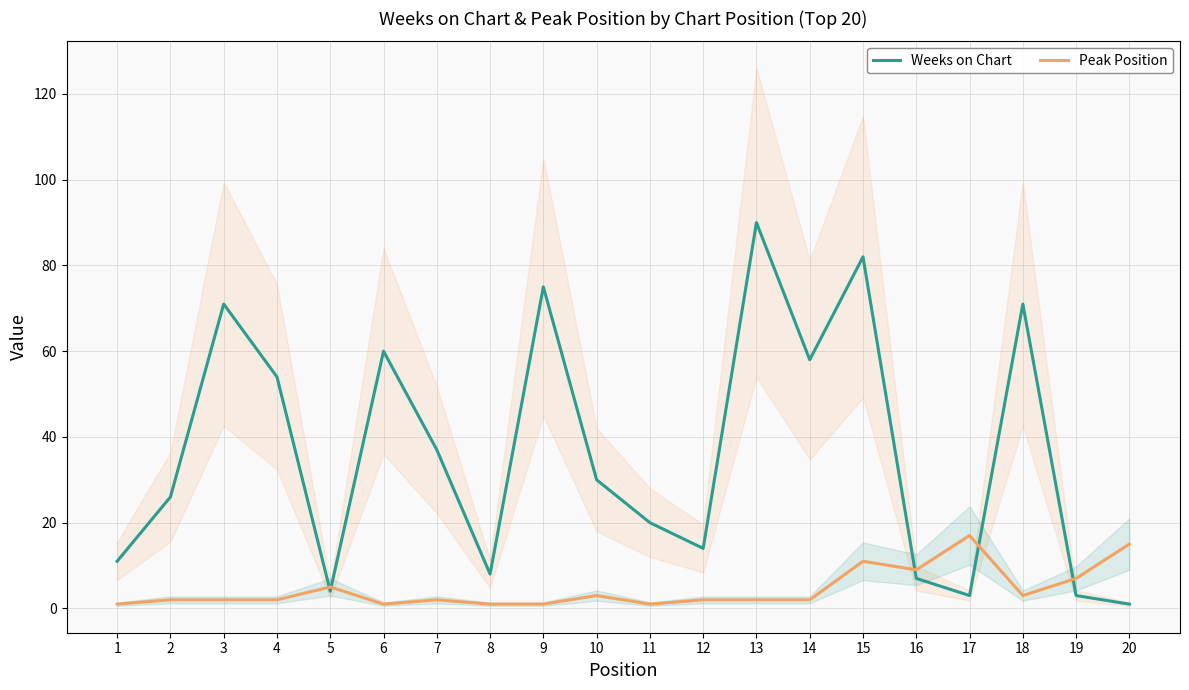

Which has a higher value, 16 or 15?

15